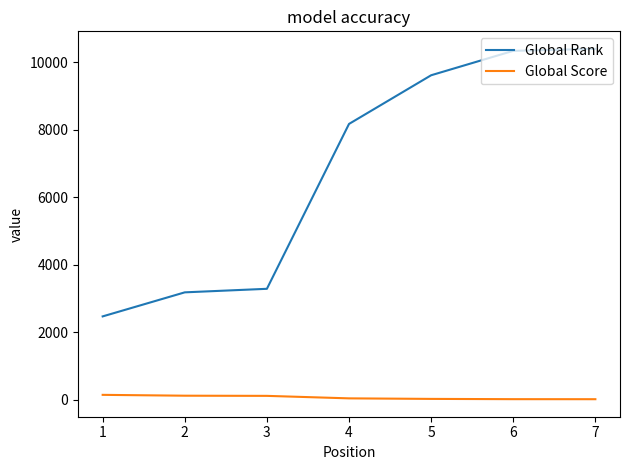

True or false: Global Score and Global Rank cross at least once.

False